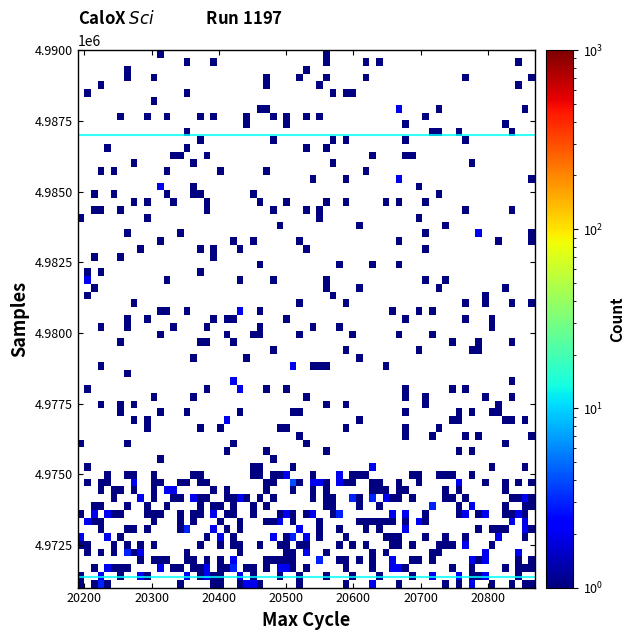

What is the average value of the Max_cycle series?

20314.7